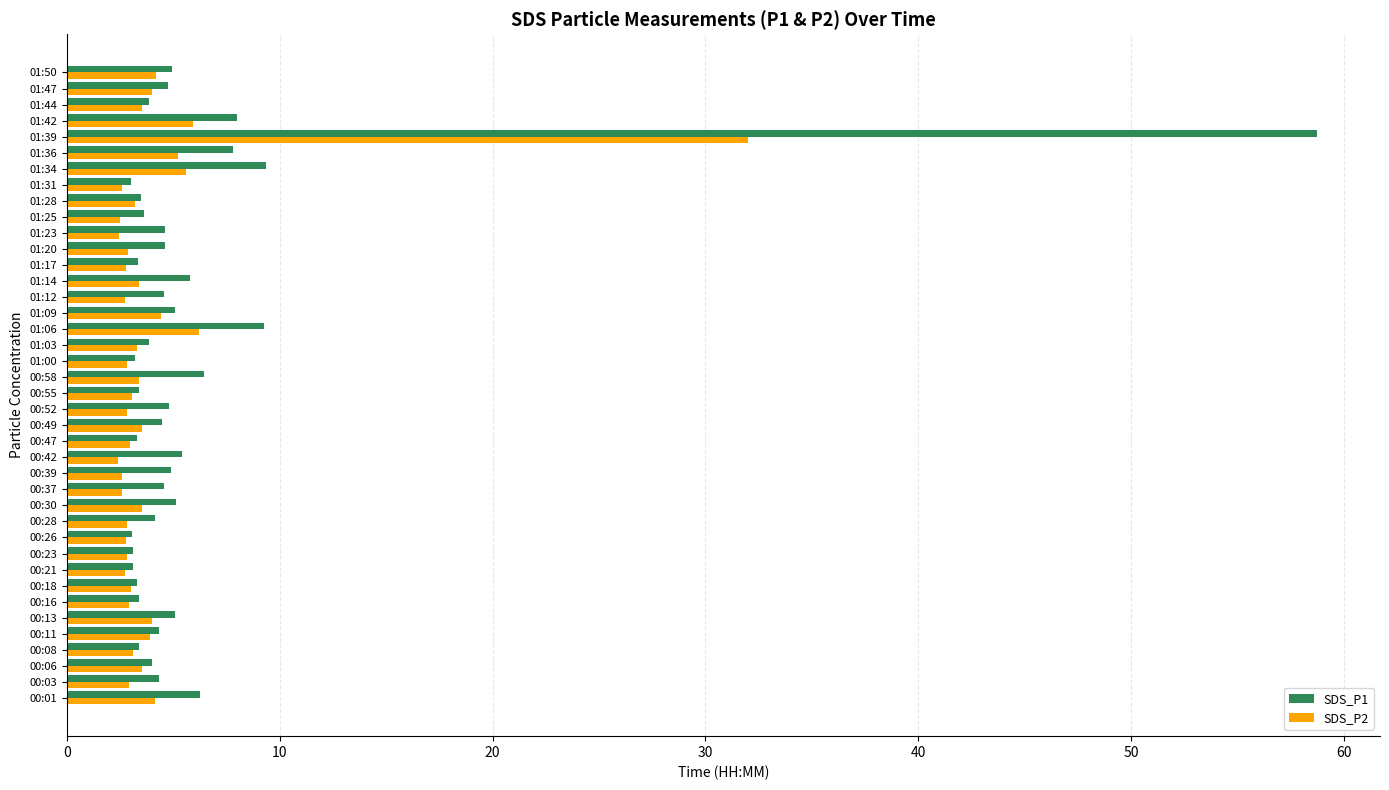

What is the difference between the maximum and minimum values in the SDS_P2 series?

29.6